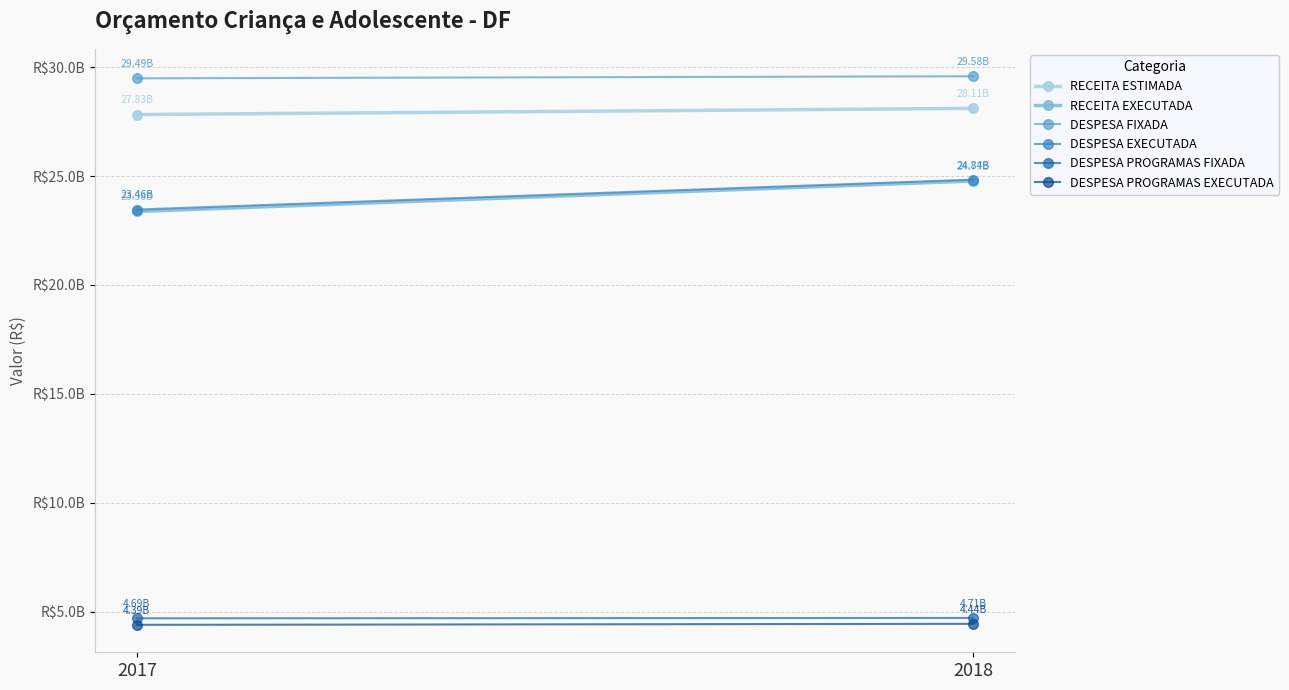

Rank the series by their maximum value, from lowest to highest.

DESPESA PROGRAMAS EXECUTADA, DESPESA PROGRAMAS FIXADA, RECEITA EXECUTADA, DESPESA EXECUTADA, RECEITA ESTIMADA, DESPESA FIXADA